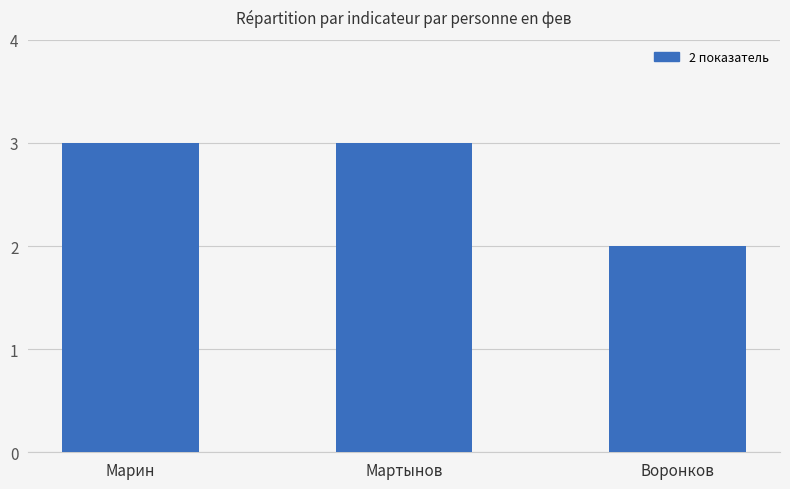

What is the difference between the maximum and minimum values?

1